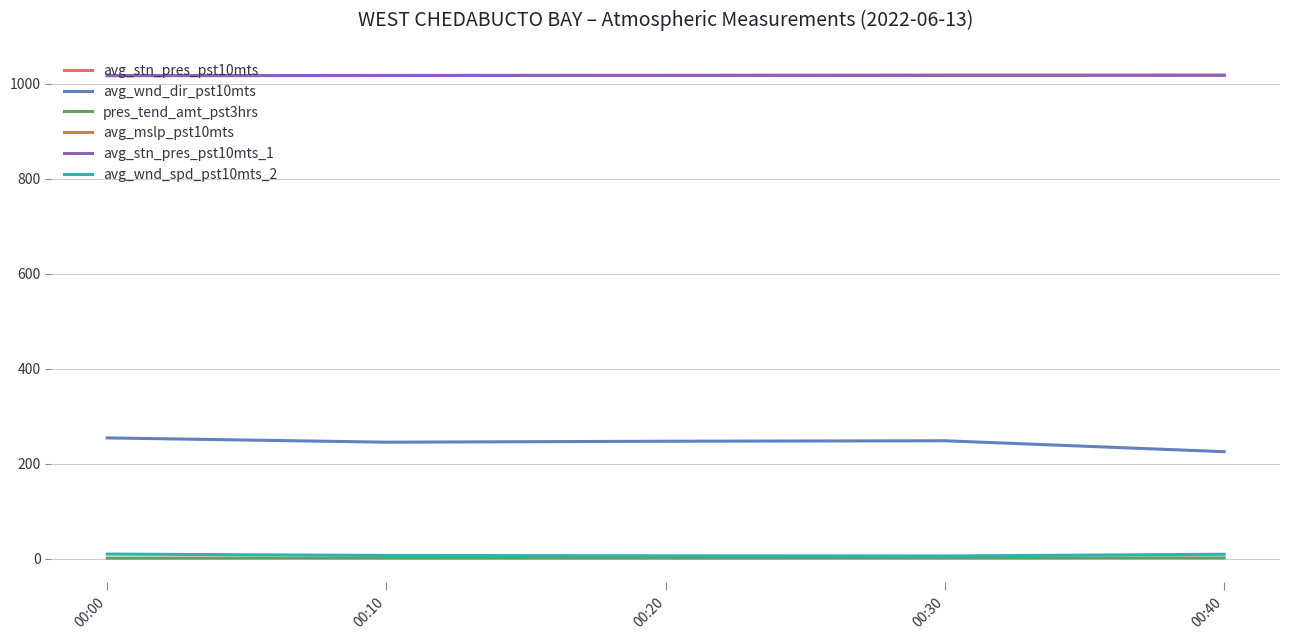

What is the approximate value of pres_tend_amt_pst3hrs at 00:00?

0.9